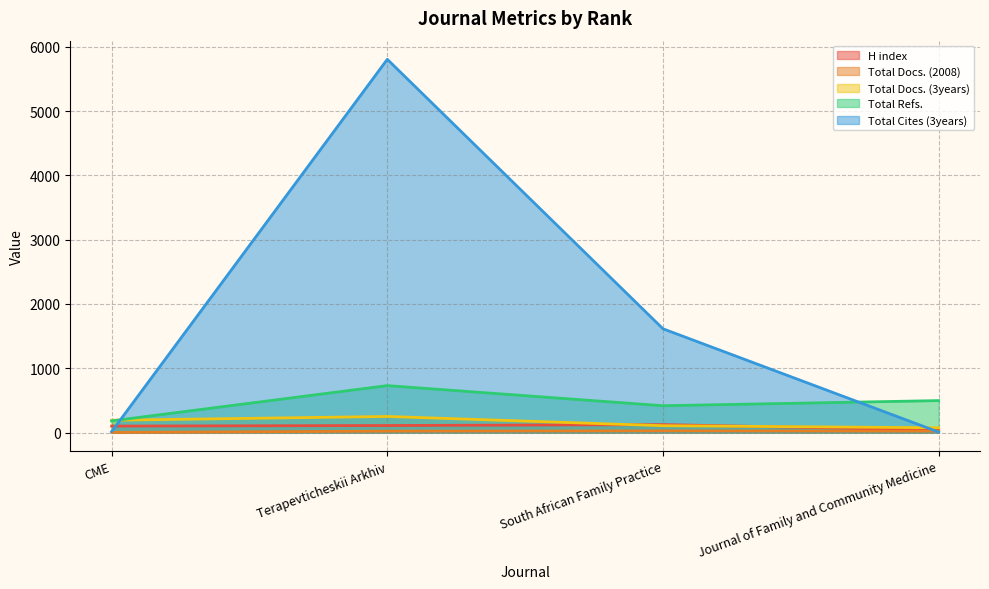

The Total Docs. (2008) series shows 35 at Terapevticheskii Arkhiv. True or false?

False